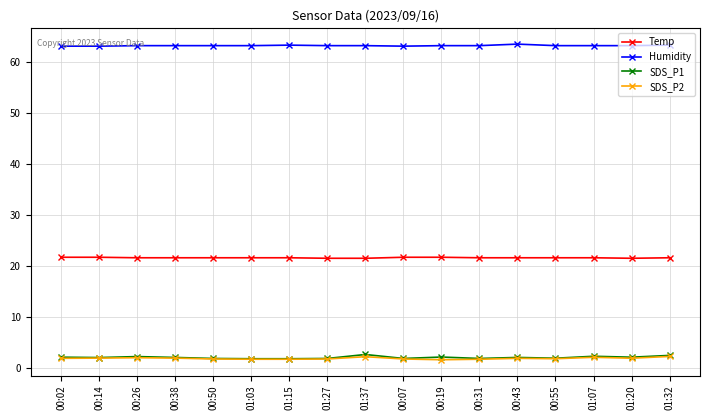

What is the maximum value shown in the chart?

63.5